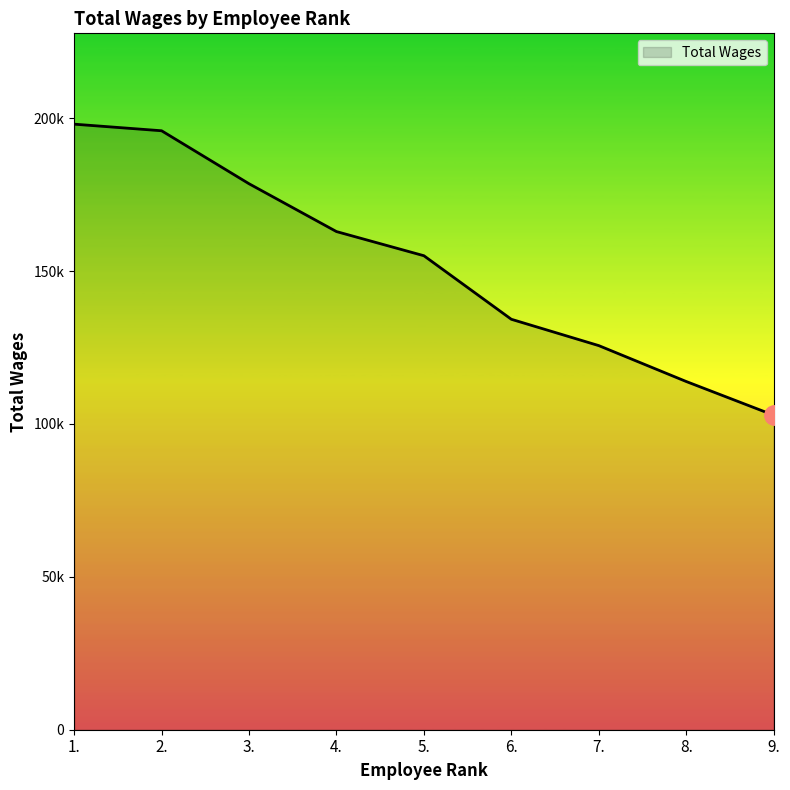

Is this an area chart (filled region under the line)?

Yes